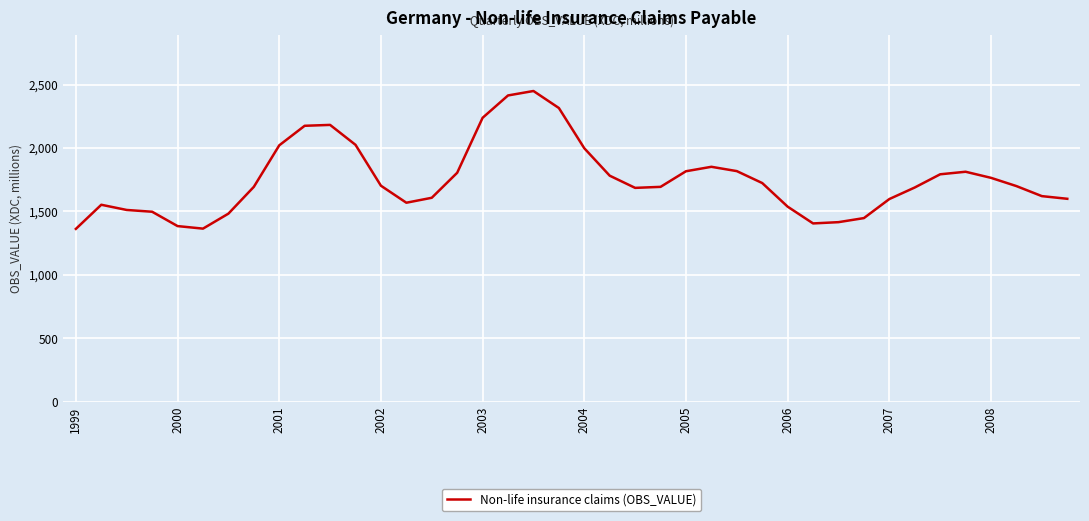

What is the difference between the maximum and minimum values?

1086